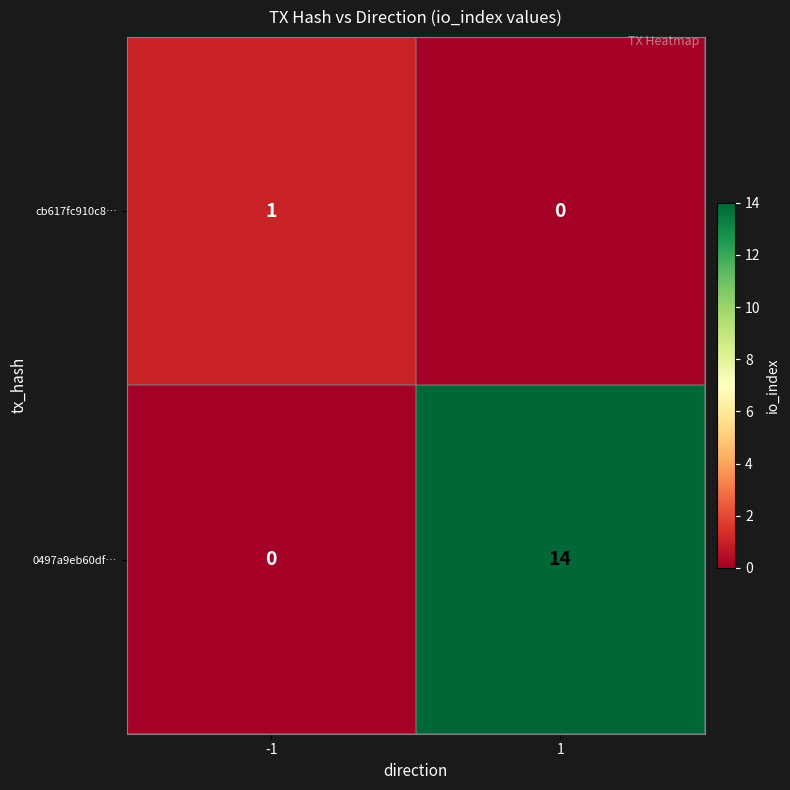

Reading right to left, what are all the values shown in this chart?

cb617fc910c8…: 0	1
0497a9eb60df…: 14	0